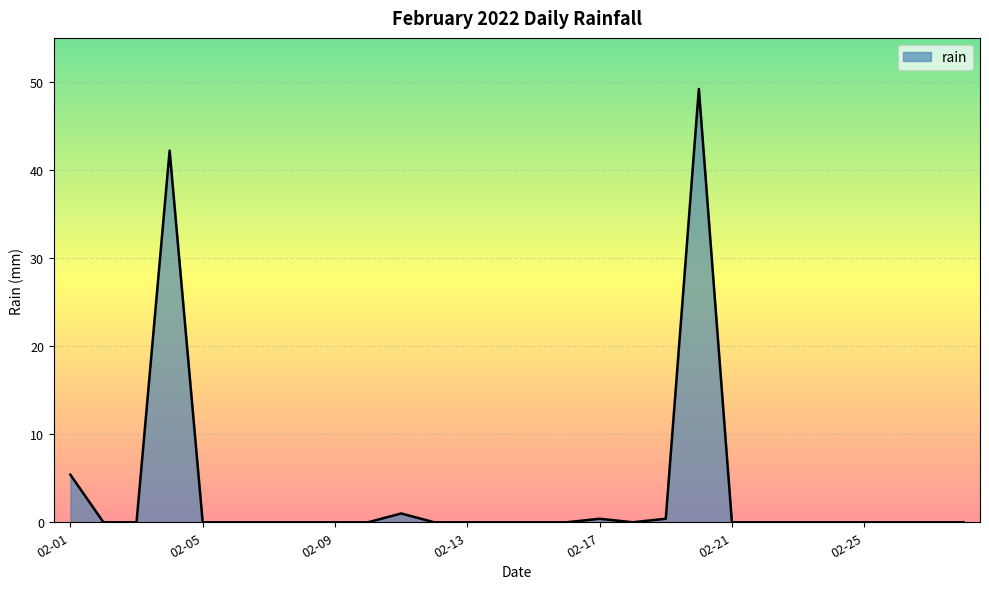

What is the difference between the maximum and minimum values?

49.2